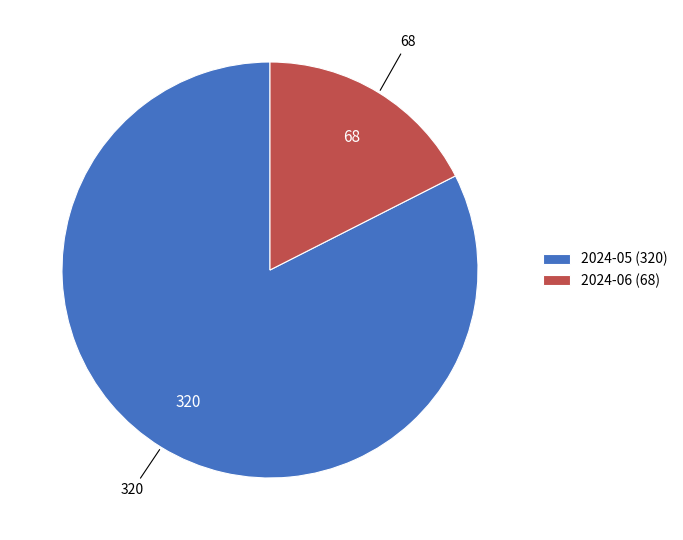

Approximately how many times larger is the value at 2024-05 compared to 2024-06?

4.7